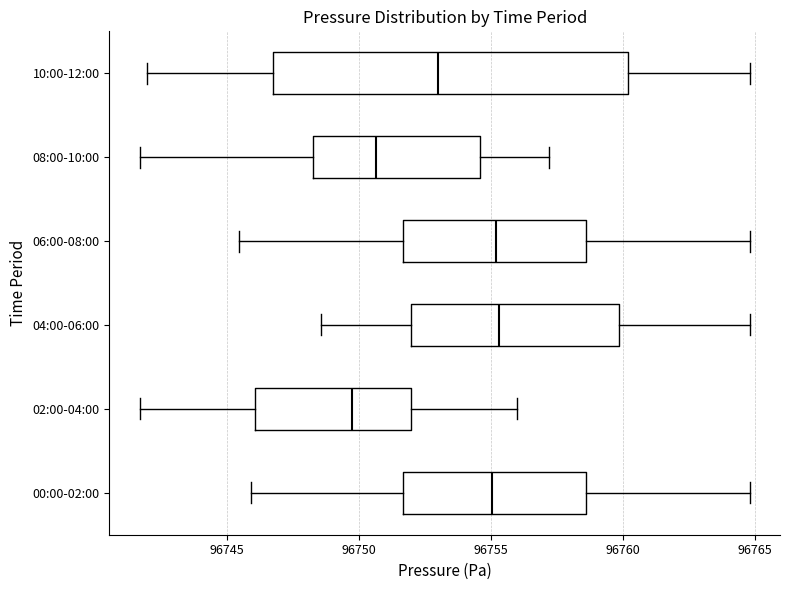

Reading bottom to top, transcribe this box plot: for each box, give where its median line is, the range the box spans, and where its two whiskers end, as read against the x-axis. The values are not printed on the chart, so give them approximately, as read against the axis.

00:00-02:00: median 96755.0, box 96751.5 to 96758.5, whiskers 96746.0 to 96765.0
02:00-04:00: median 96749.5, box 96746.0 to 96752.0, whiskers 96741.5 to 96756.0
04:00-06:00: median 96755.5, box 96752.0 to 96760.0, whiskers 96748.5 to 96765.0
06:00-08:00: median 96755.0, box 96751.5 to 96758.5, whiskers 96745.5 to 96765.0
08:00-10:00: median 96750.5, box 96748.5 to 96754.5, whiskers 96741.5 to 96757.0
10:00-12:00: median 96753.0, box 96747.0 to 96760.0, whiskers 96742.0 to 96765.0